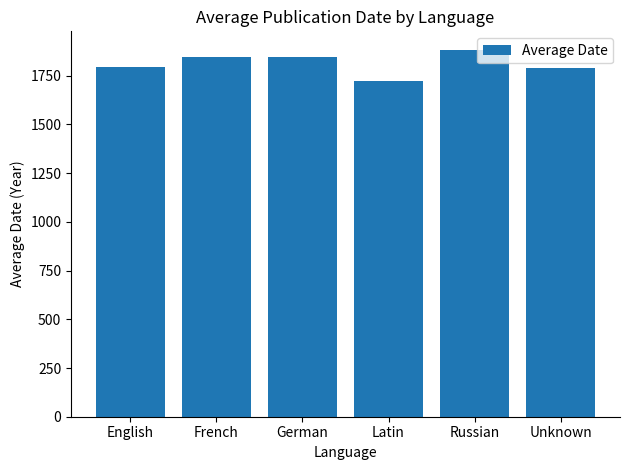

Count the number of categories in the chart.

6